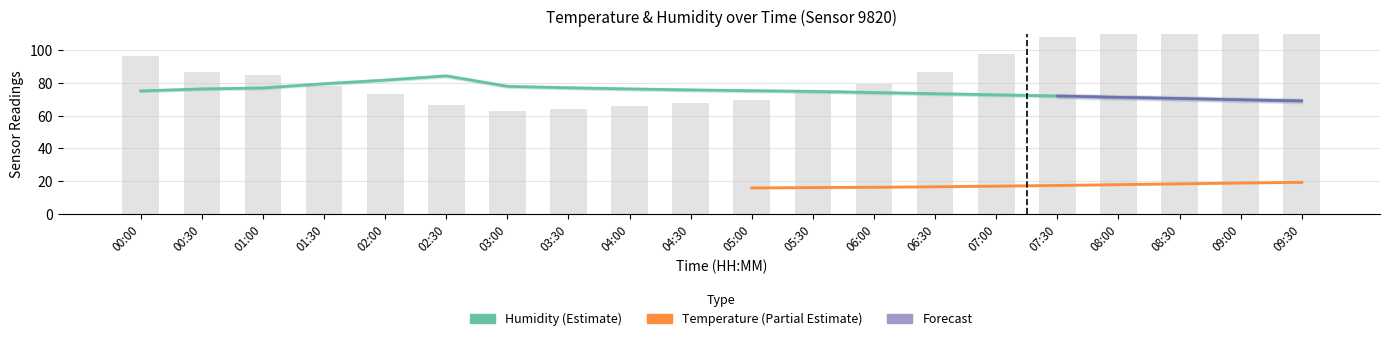

Does the chart contain any negative values?

No